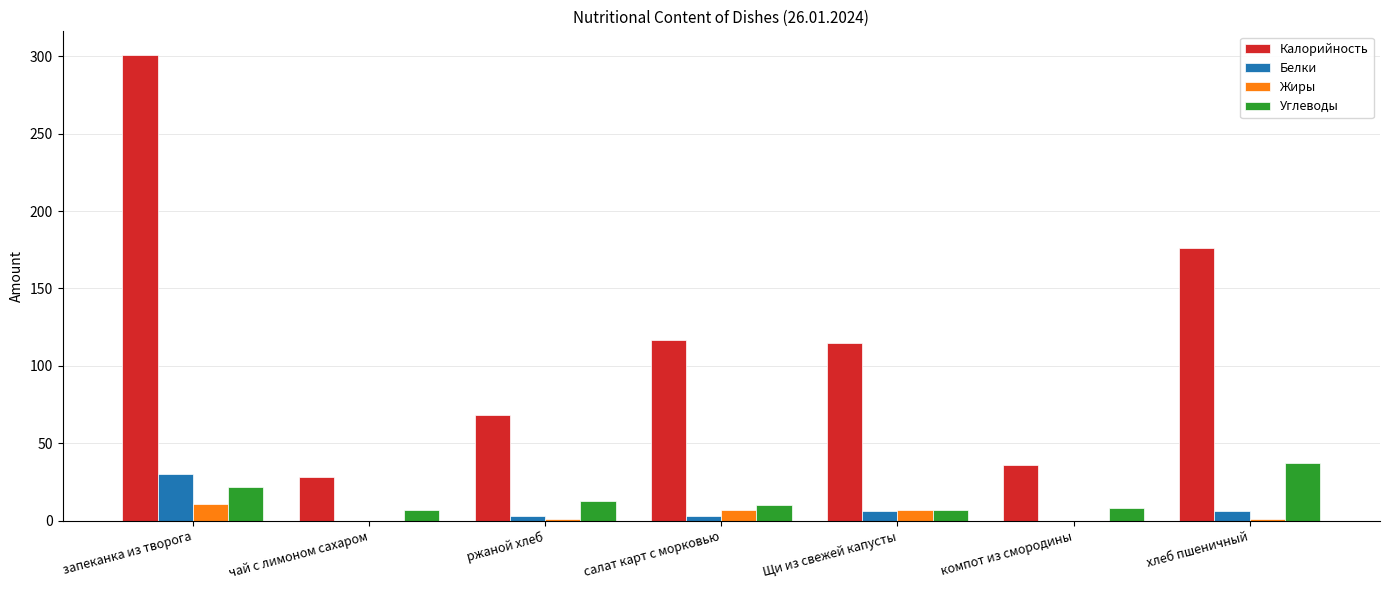

What is the sum of all Калорийность values?

841